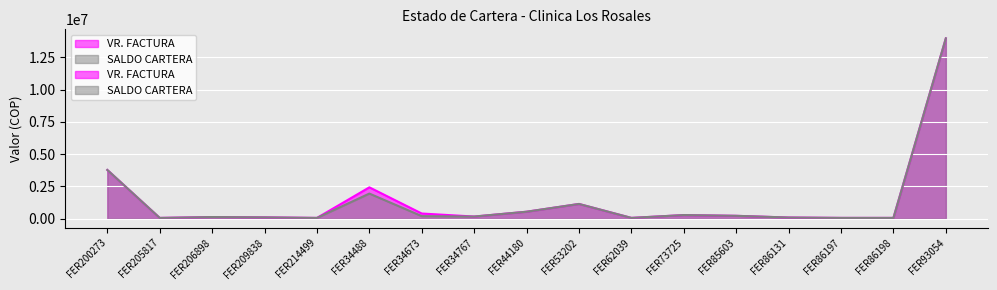

What value does the VR. FACTURA series have at FER206898?

131477